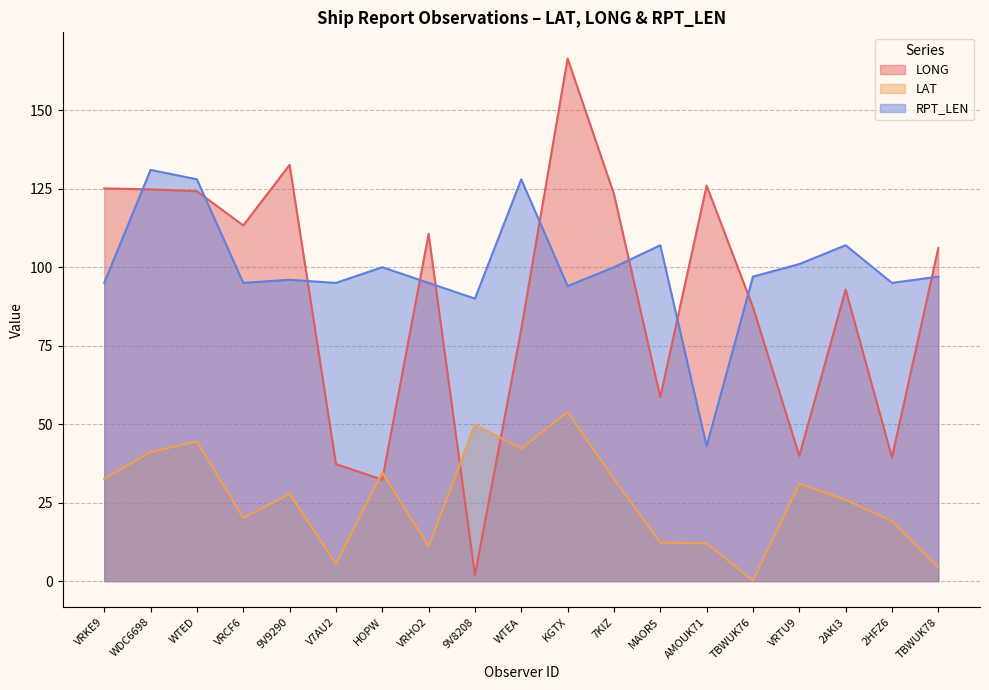

Reading left to right, extract all data points from this chart.

LONG: 125.1	124.8	124.2	113.3	132.6	37.3	32.3	110.6	1.9	80.3	166.5	123.3	58.6	126.0	87.3	39.9	92.9	39.4	106.1
LAT: 32.6	41.1	44.5	20.1	27.8	5.5	34.6	11.0	49.9	42.2	53.9	32.5	12.3	12.0	0.2	31.0	25.9	19.1	4.4
RPT_LEN: 95.0	131.0	128.0	95.0	96.0	95.0	100.0	95.0	90.0	128.0	94.0	100.0	107.0	43.0	97.0	101.0	107.0	95.0	97.0